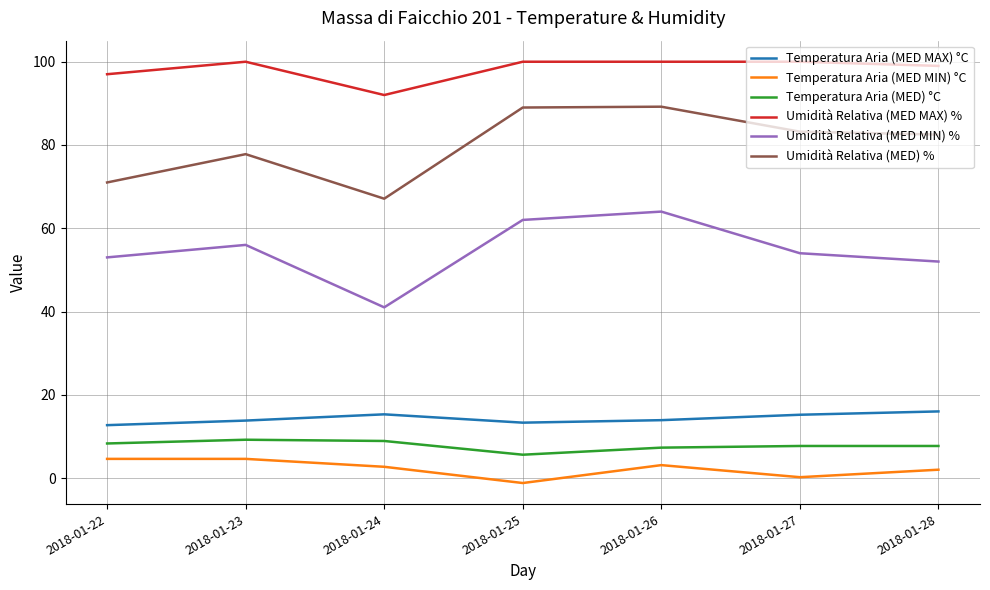

What are all the series names shown in the legend?

Temperatura Aria (MED MAX) °C, Temperatura Aria (MED MIN) °C, Temperatura Aria (MED) °C, Umidità Relativa (MED MAX) %, Umidità Relativa (MED MIN) %, Umidità Relativa (MED) %